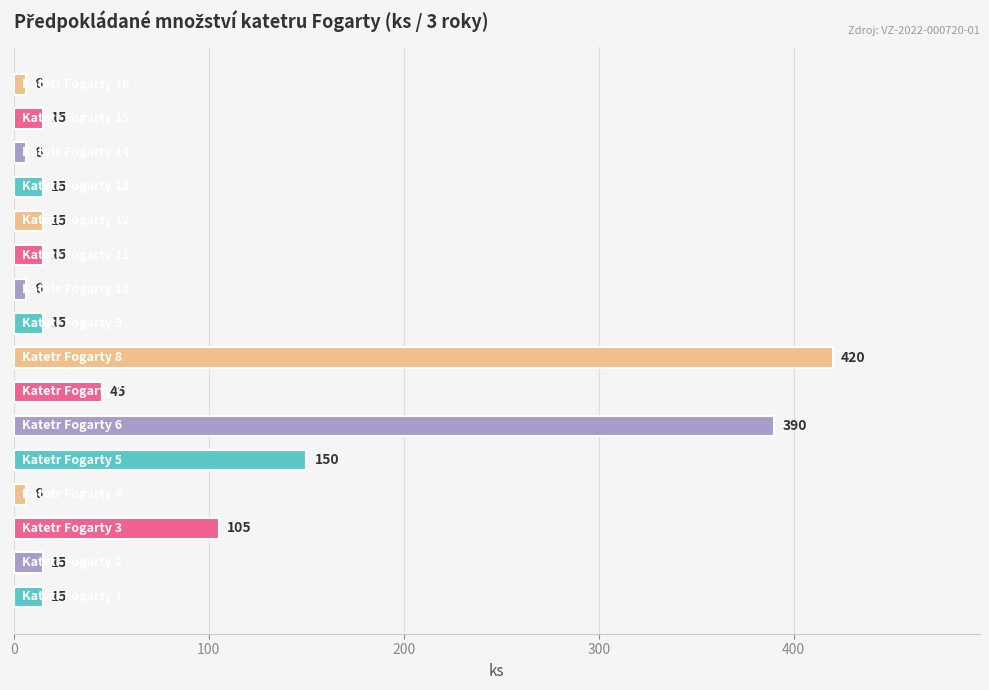

What is the average value?

77